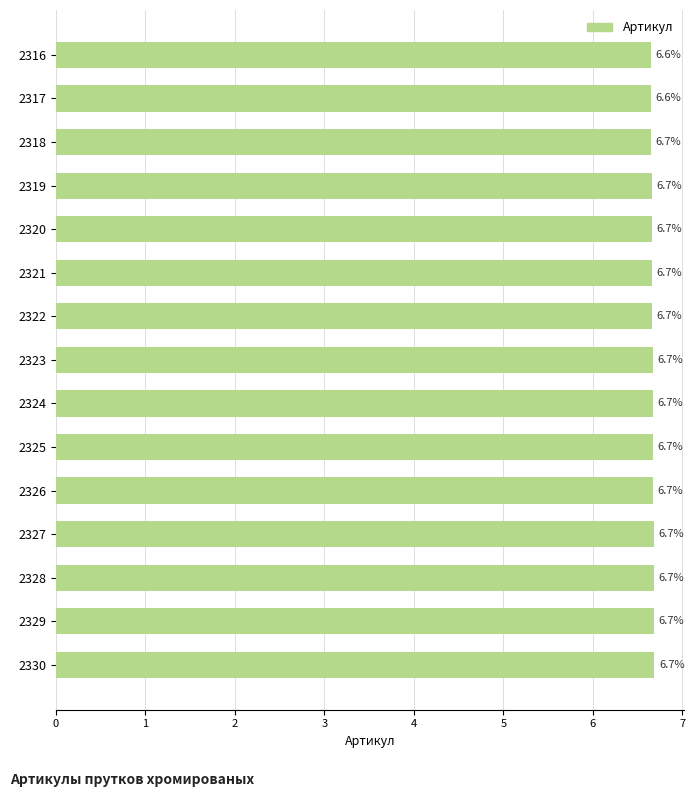

What is the minimum value shown in the chart?

6.6